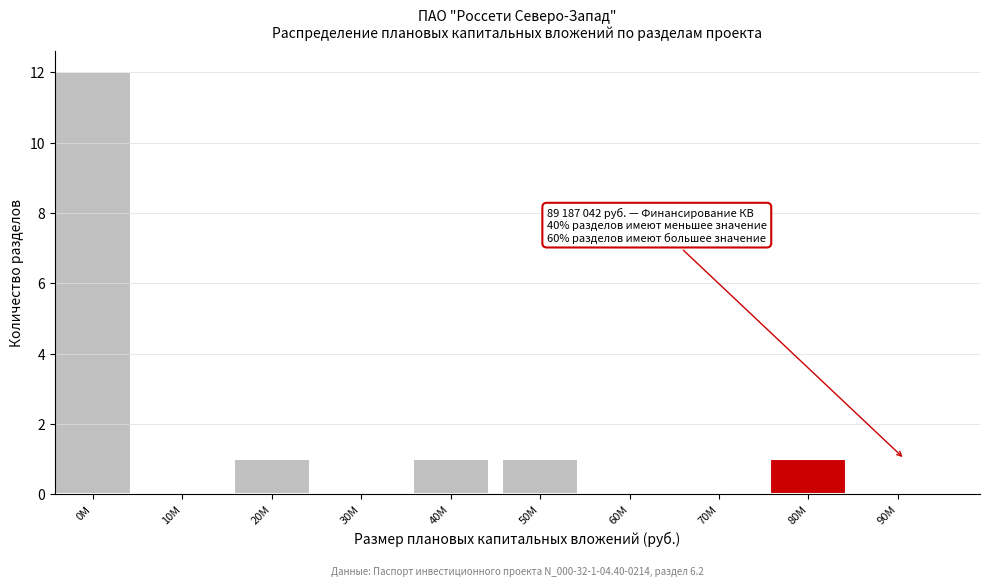

Reading right to left, what are all the values shown in this chart?

90M=0	80M=1	70M=0	60M=0	50M=1	40M=1	30M=0	20M=1	10M=0	0M=12